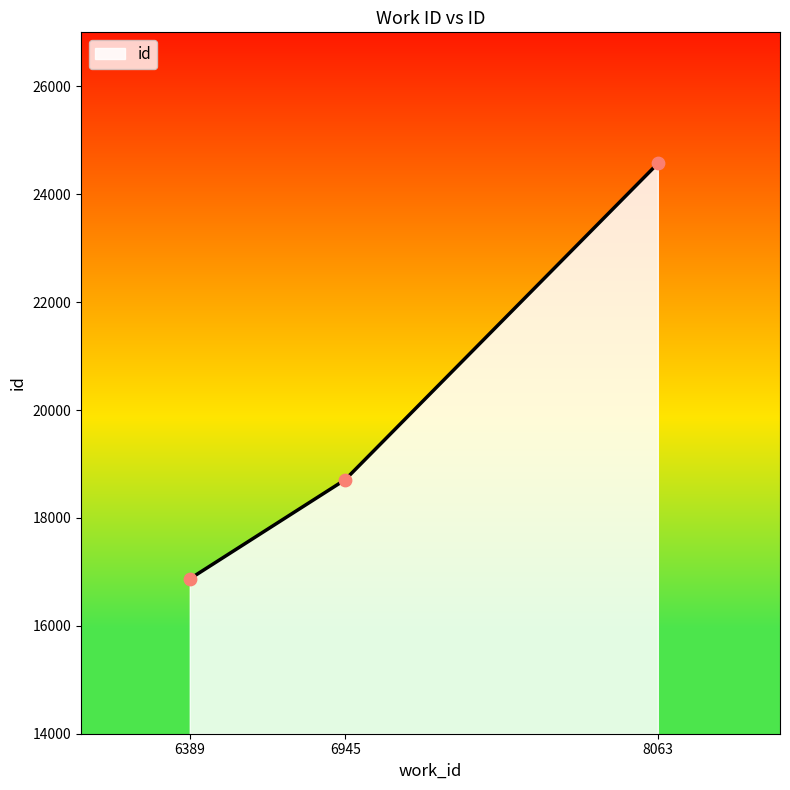

What is the change in value from 6389 to 8063?

+7699